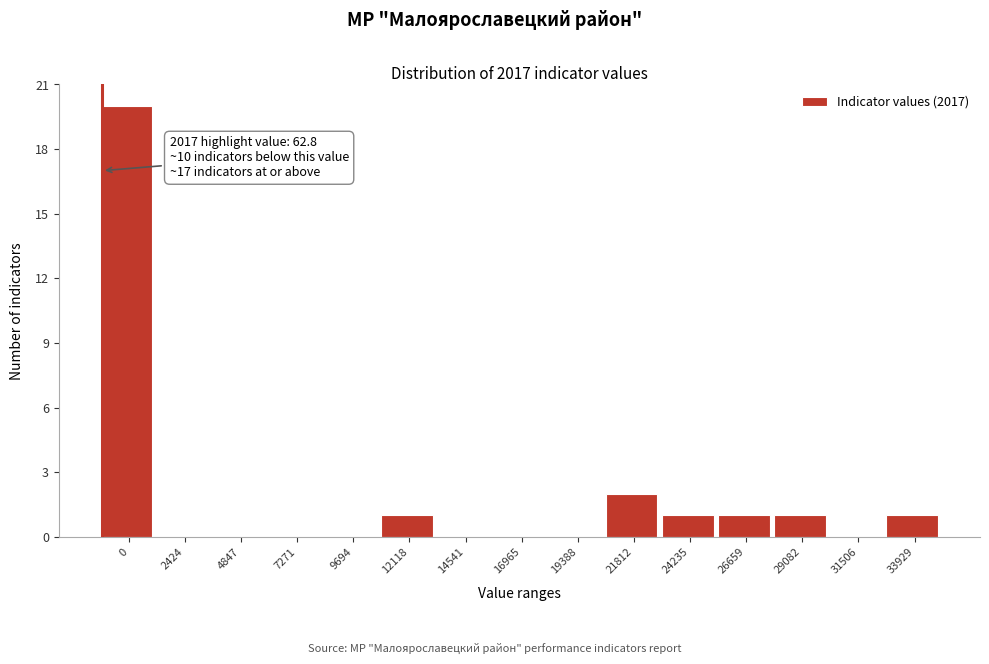

Reading left to right, transcribe all the data shown in this chart.

0=20	2424=0	4847=0	7271=0	9694=0	12118=1	14541=0	16965=0	19388=0	21812=2	24235=1	26659=1	29082=1	31506=0	33929=1